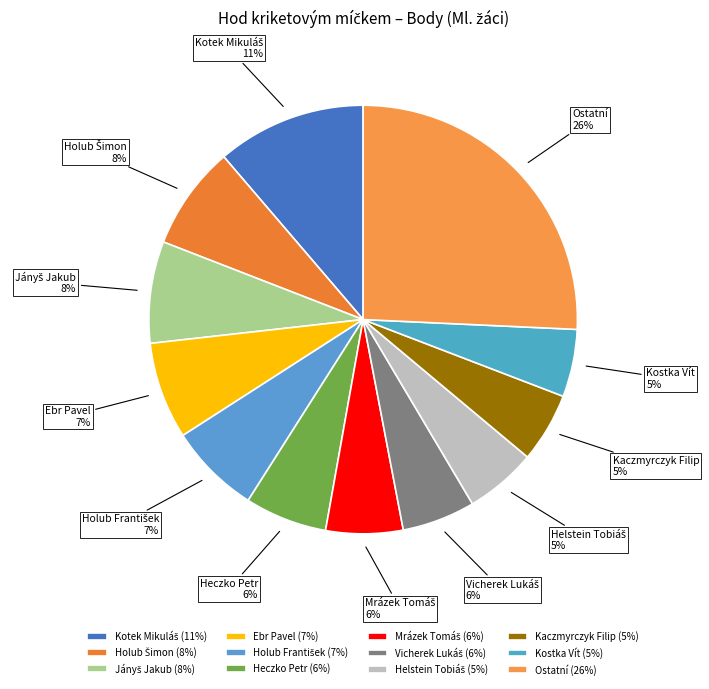

To the nearest percent, what is the average slice percentage?

8%